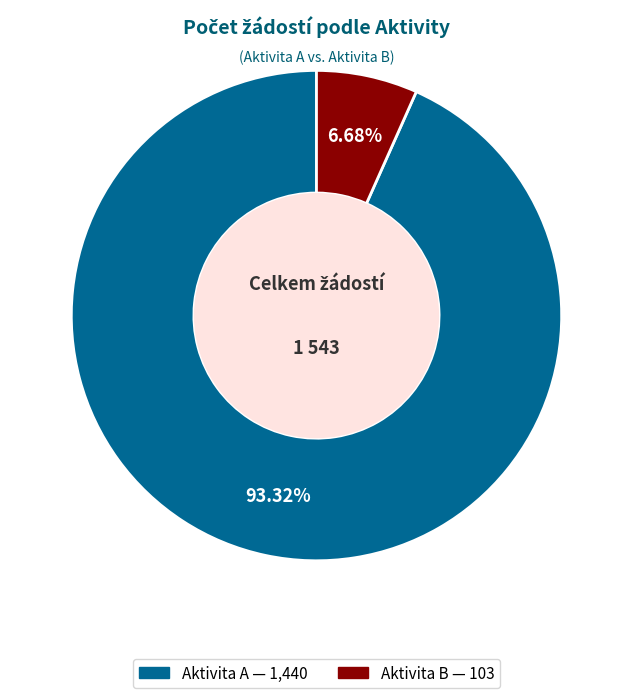

How many segments does this pie chart have?

2